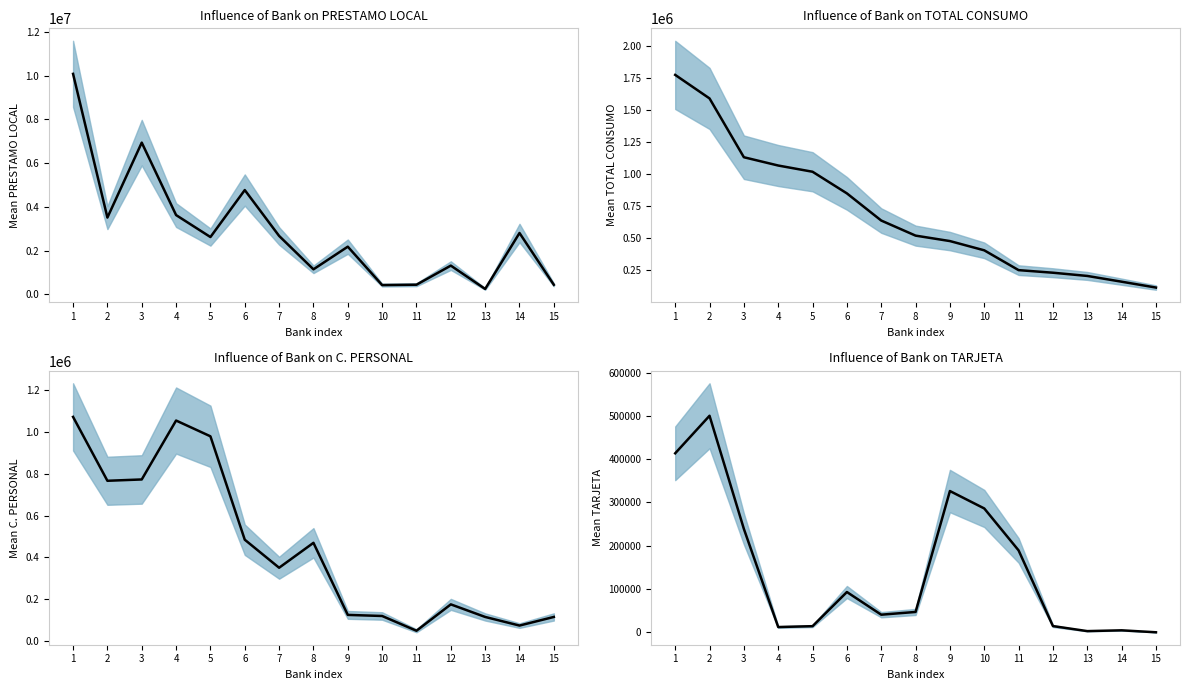

At which label is C. PERSONAL closest to 560841?

6